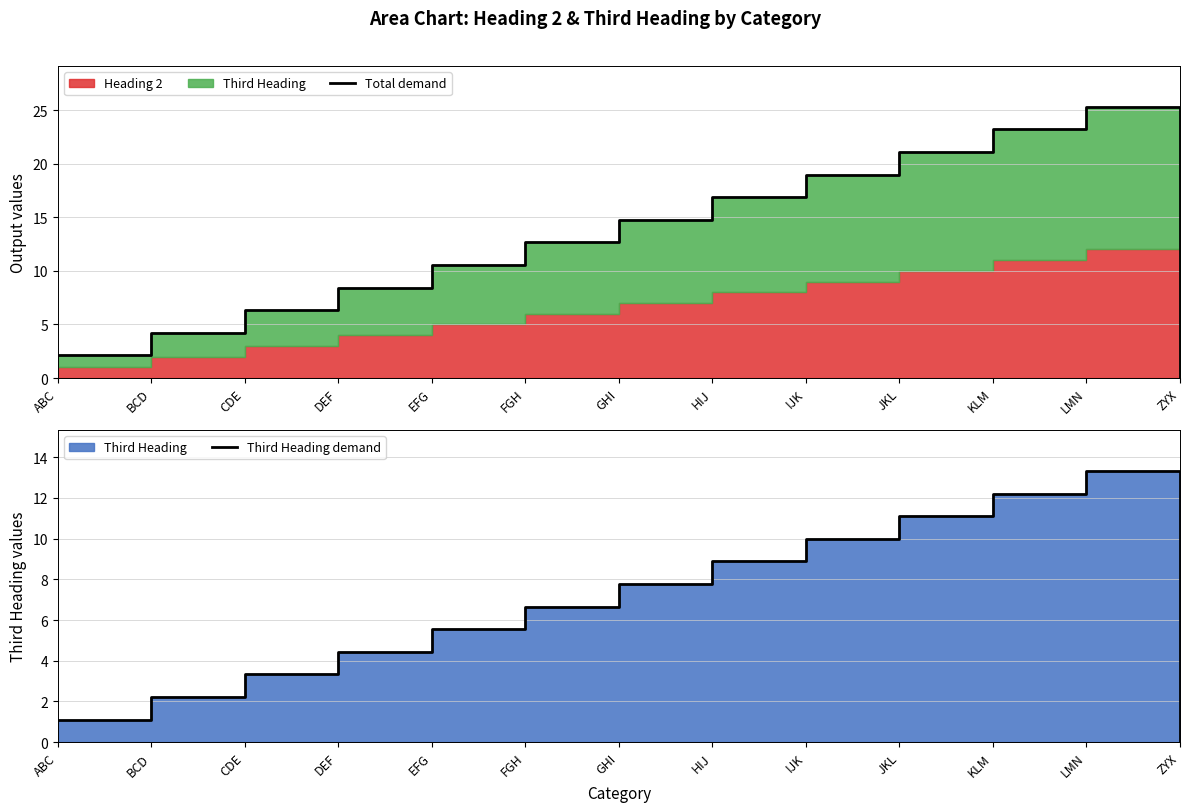

At which label does Total demand first exceed 12?

FGH